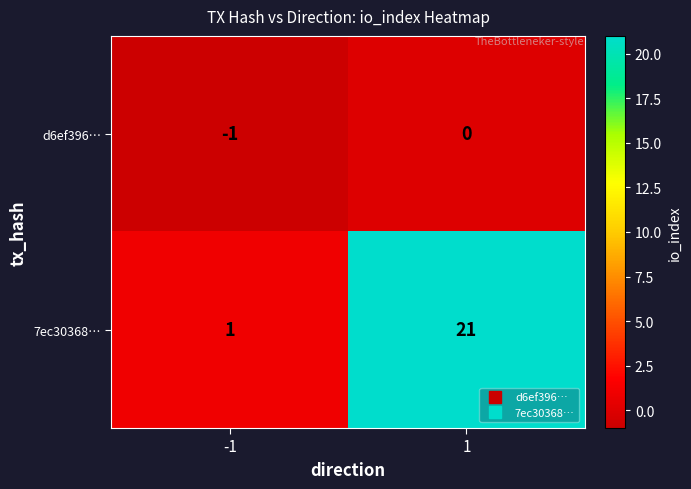

Which series has the largest range (max minus min)?

7ec30368…